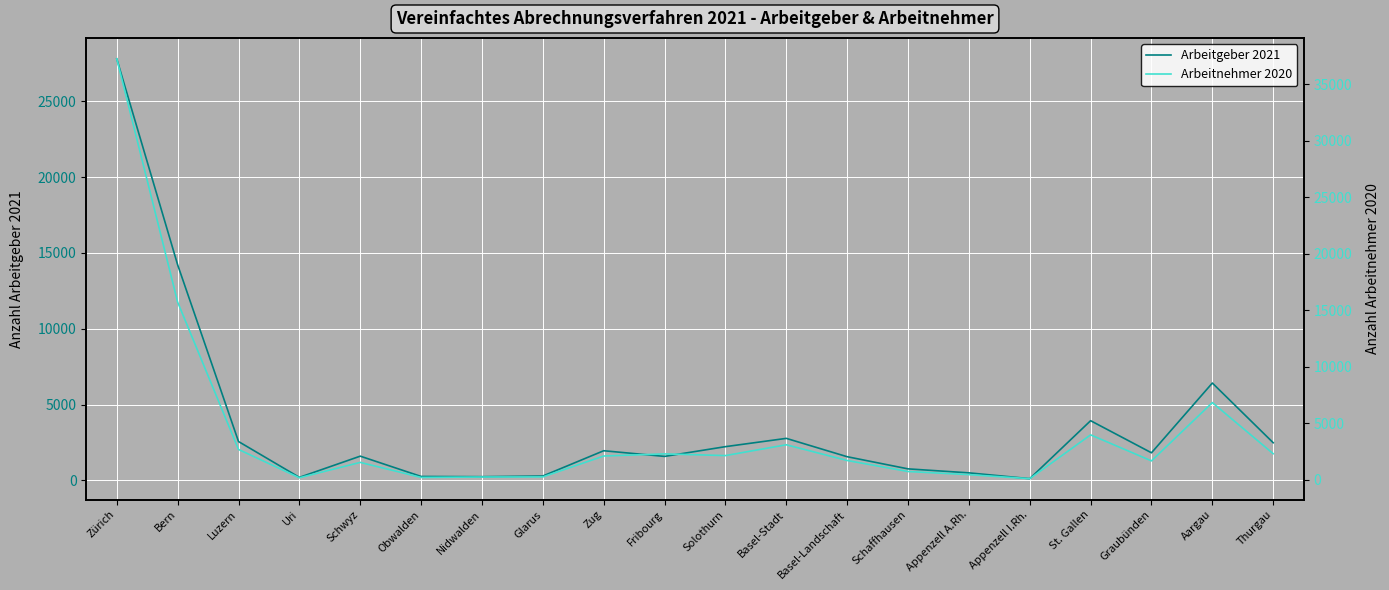

True or false: Arbeitnehmer 2020 has more than 2 interior local peaks.

True